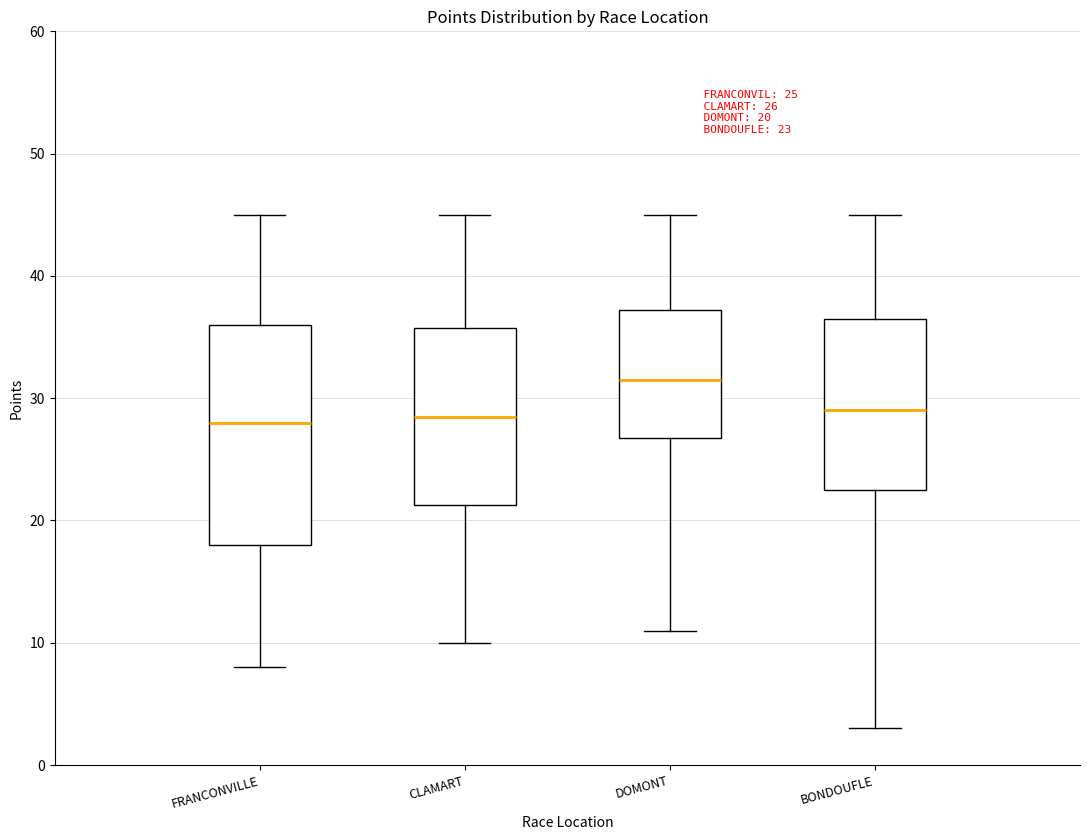

Which box has the highest median line?

DOMONT